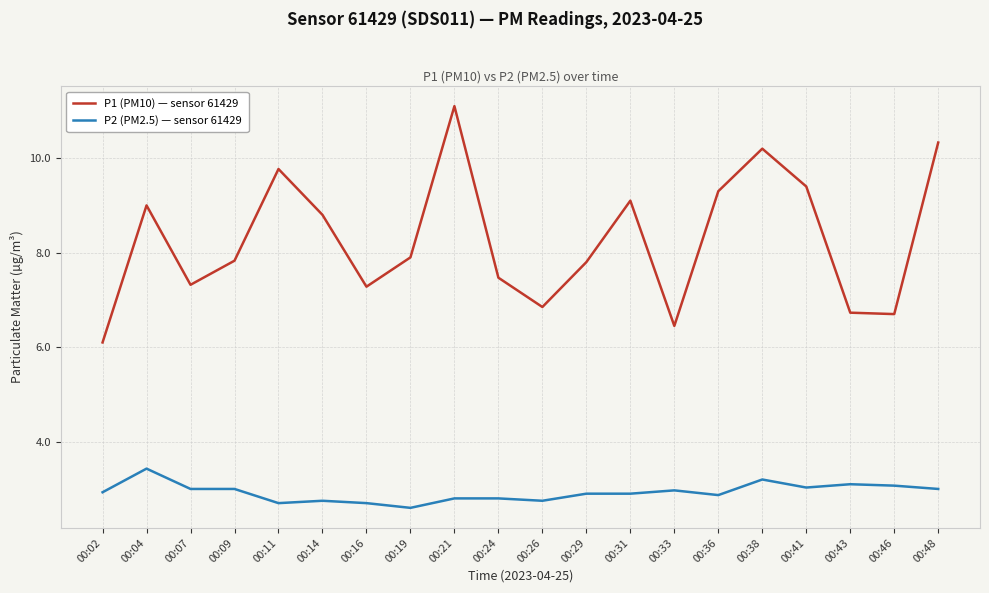

What is the lowest value of the P1 (PM10) — sensor 61429 series?

6.1